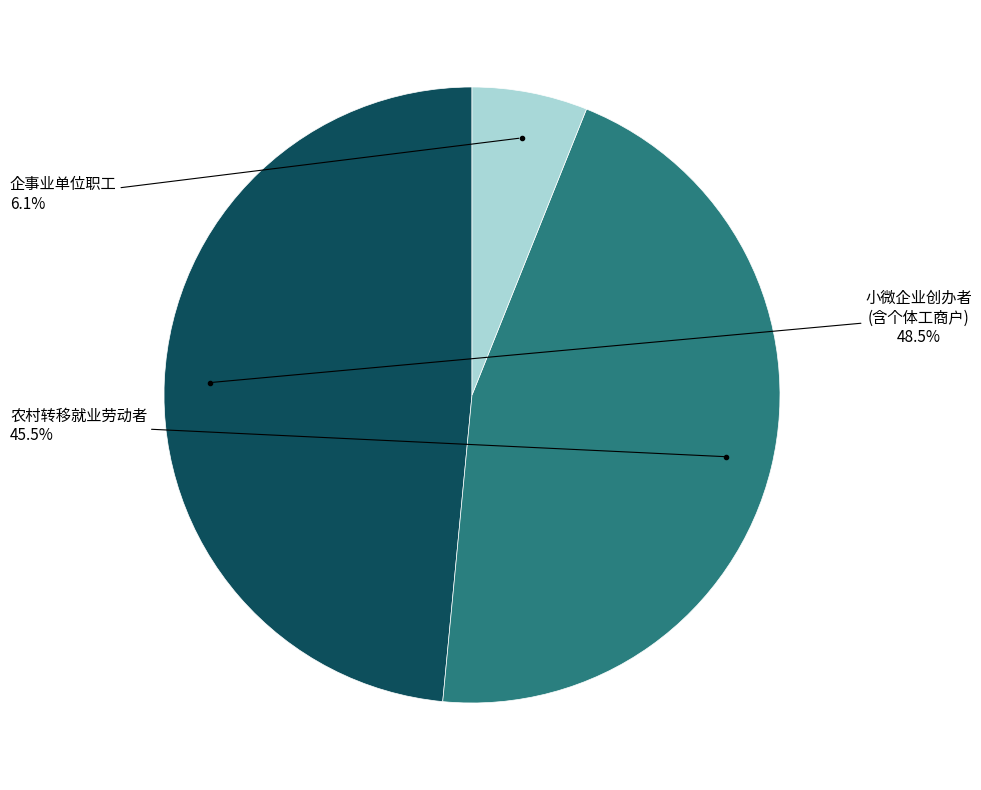

Does any single category account for the majority?

No